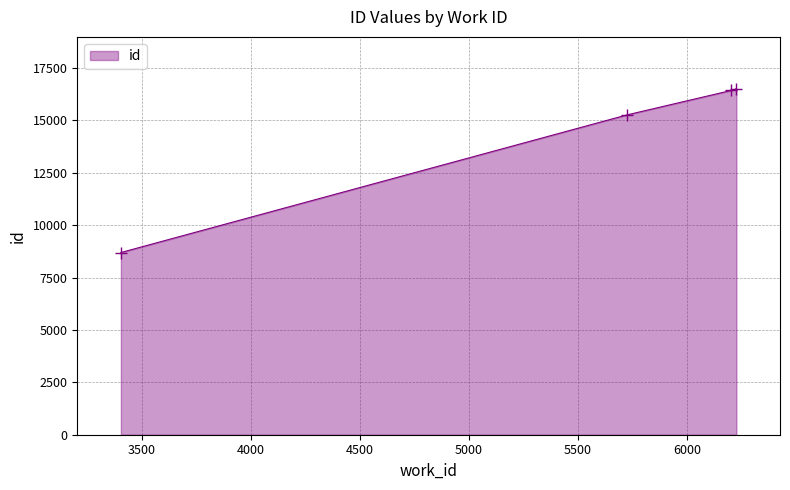

What is the smallest value displayed?

8692